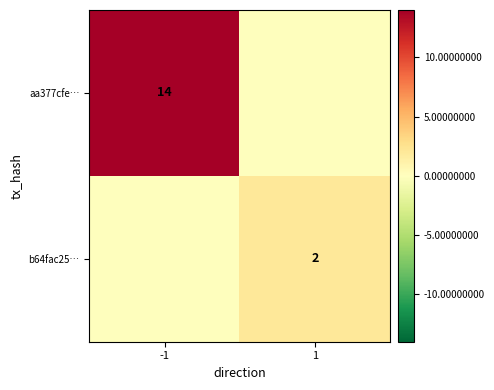

The aa377cfe… series shows 9 at -1. True or false?

False